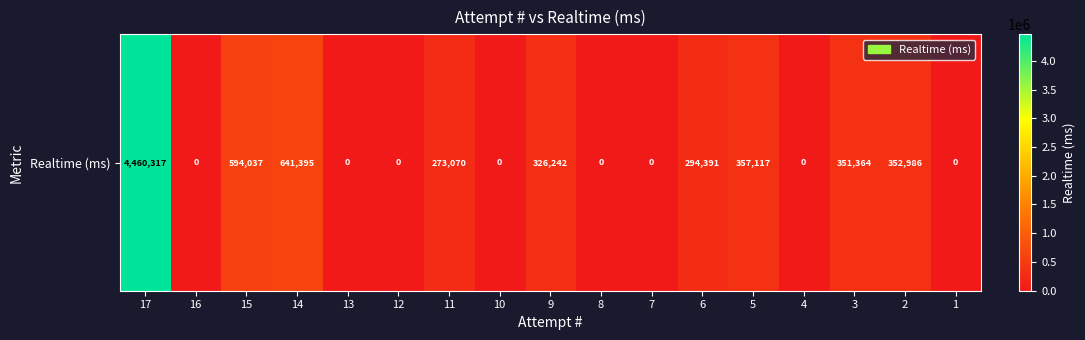

Between 10 and 3, which is larger?

3